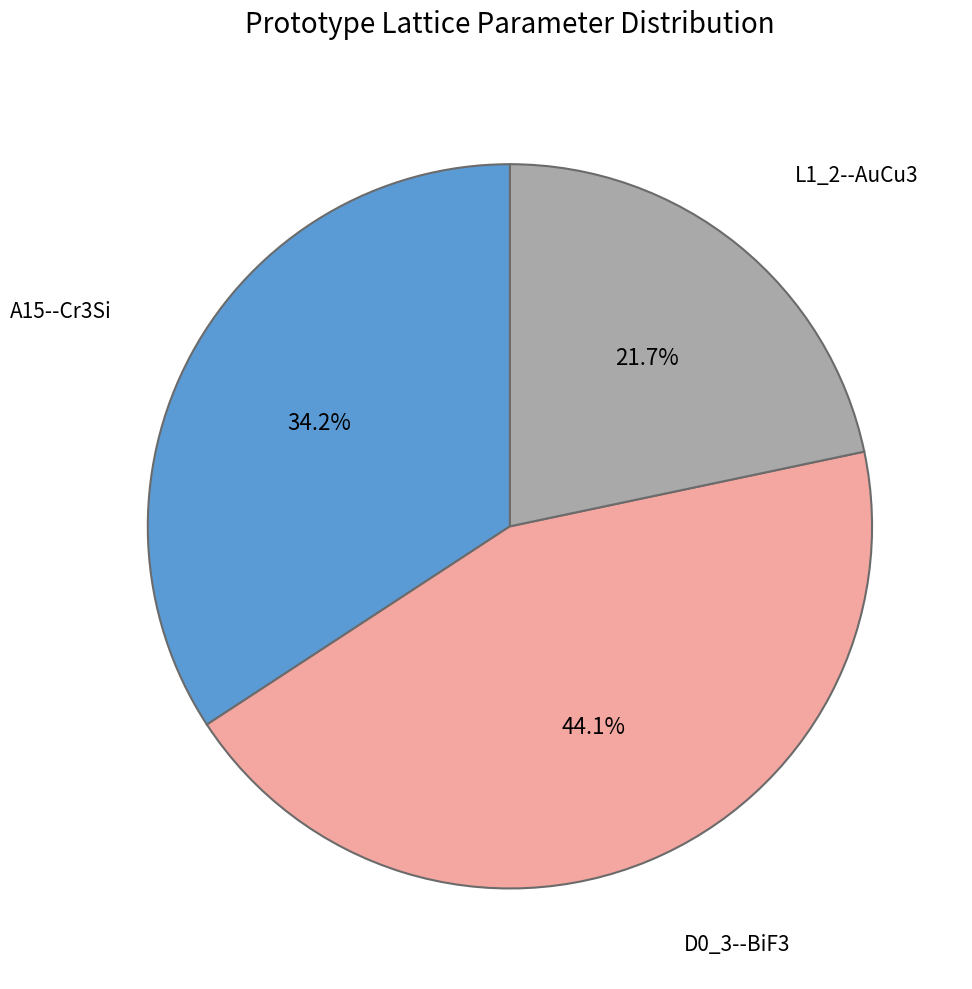

To the nearest percent, what percentage of the pie is L1_2--AuCu3?

22%